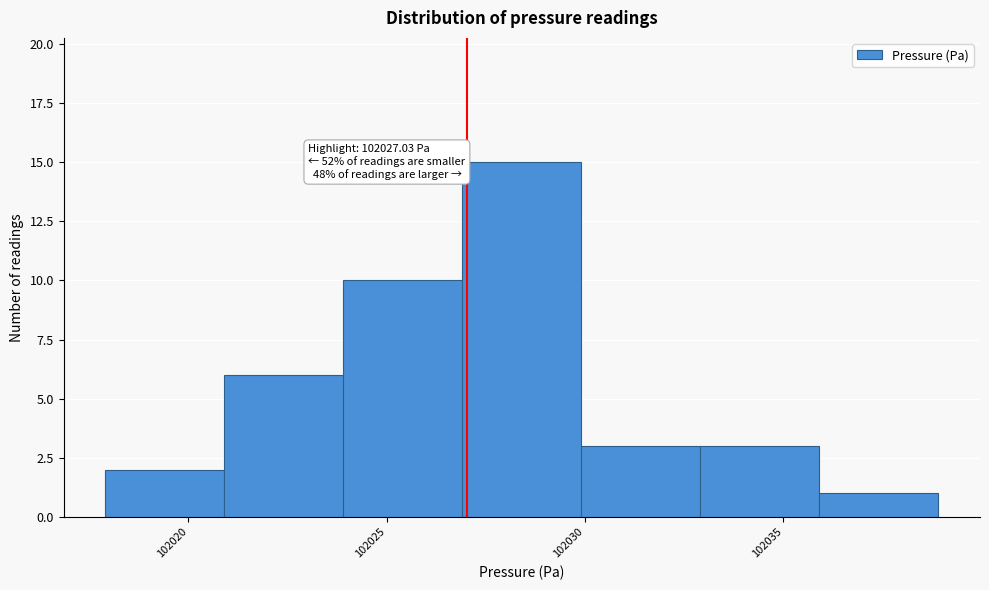

Which range on the x-axis has the tallest bar?

102027 to 102030